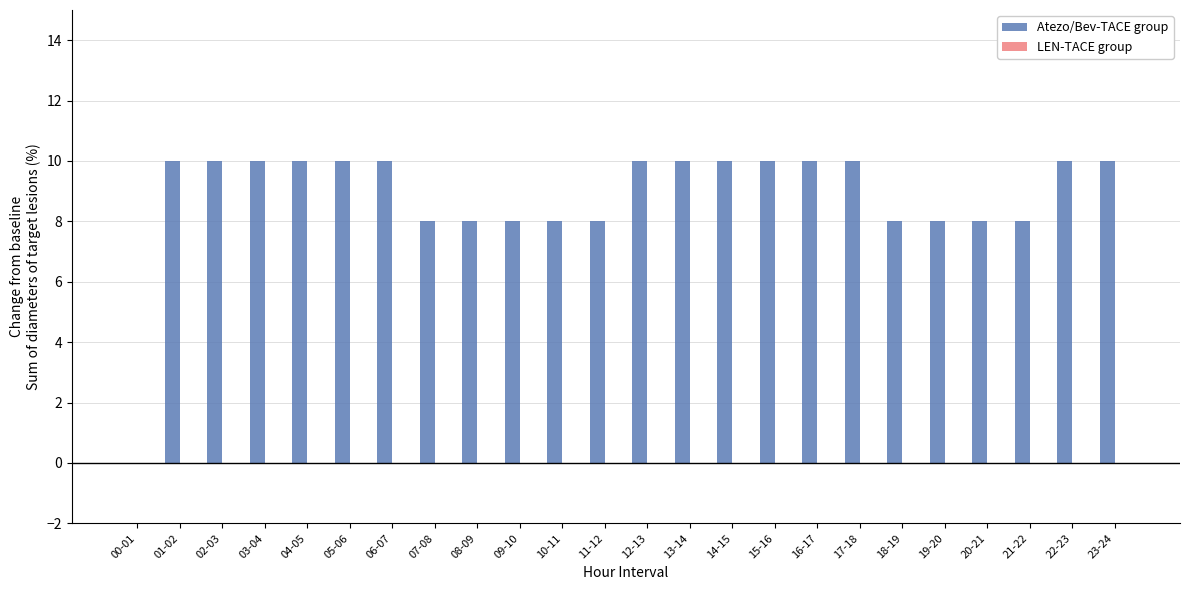

Between 00-01 and 08-09, which is larger?

08-09